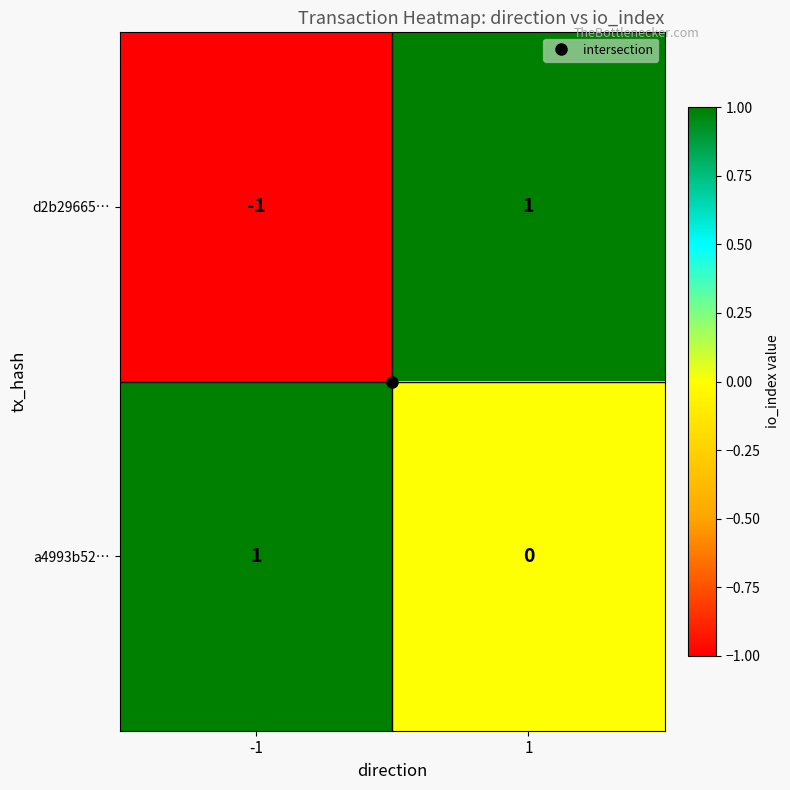

True or false: a4993b52… has a value of 1 at -1.

True